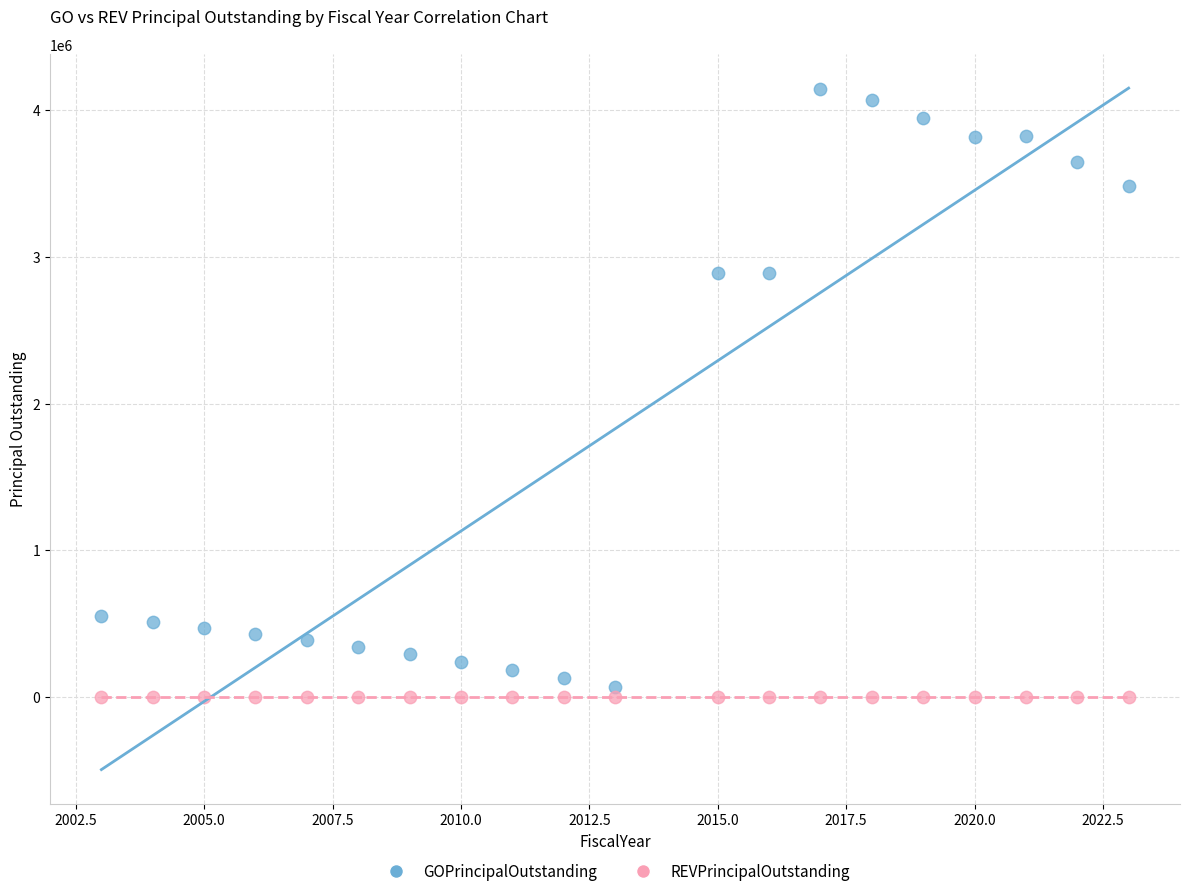

Which series reaches the maximum Y coordinate?

GOPrincipalOutstanding